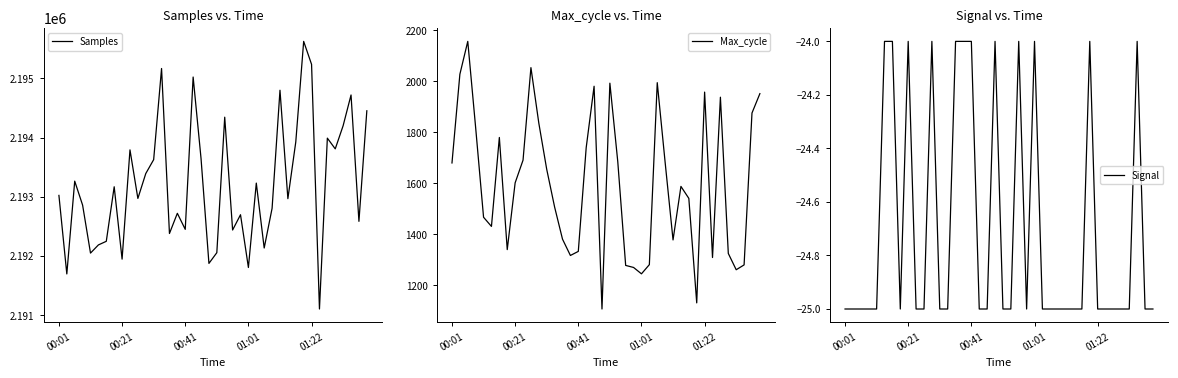

Where is Signal nearest to the value -24?

5